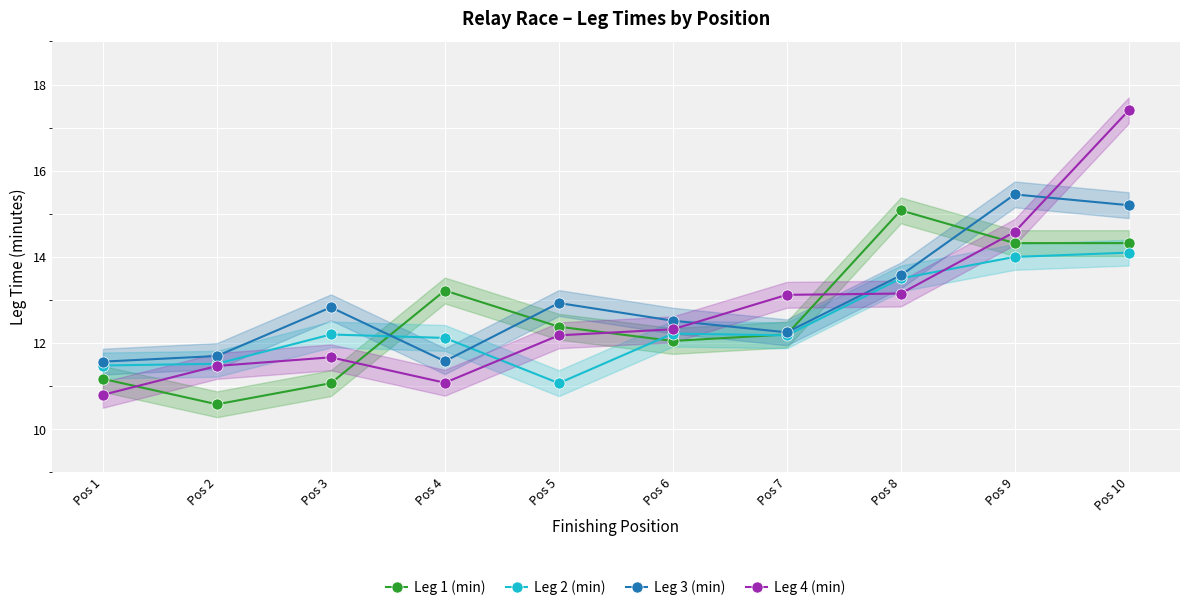

What is the lowest value of the Leg 4 (min) series?

10.8